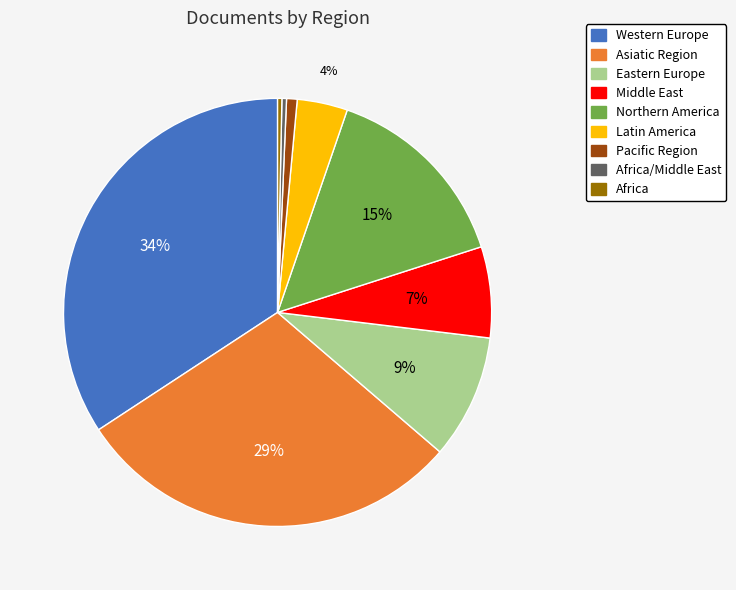

To the nearest percent, what is the difference between the Western Europe and Asiatic Region slice percentages?

5%